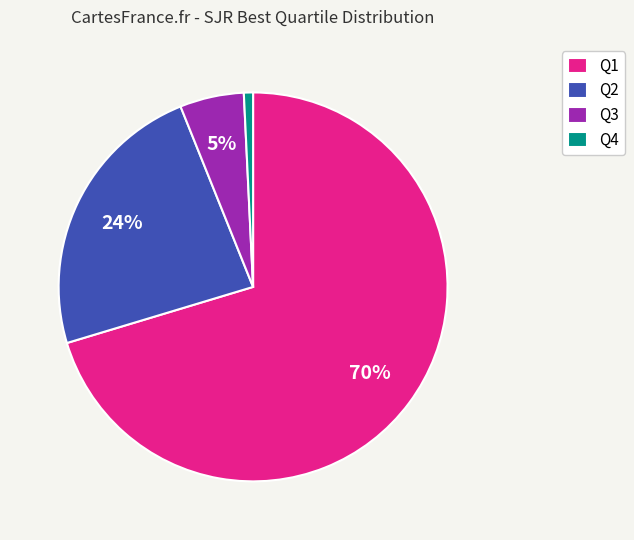

Does any single category account for the majority?

Yes